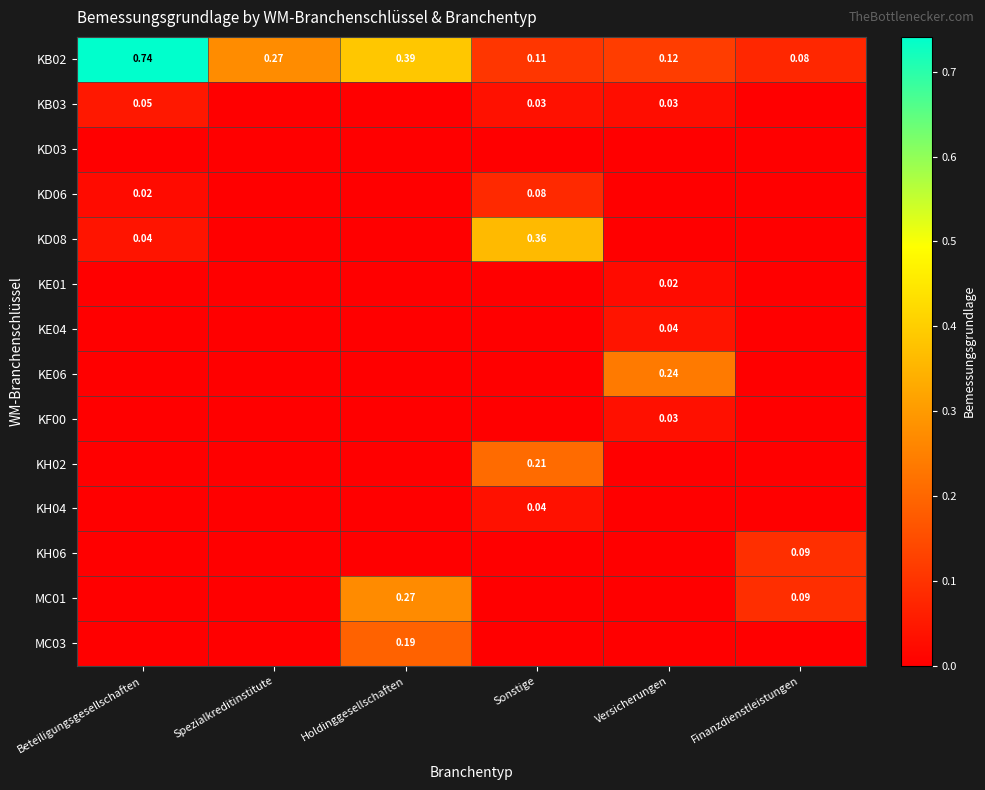

How many MC03 values are between 0 and 1?

6